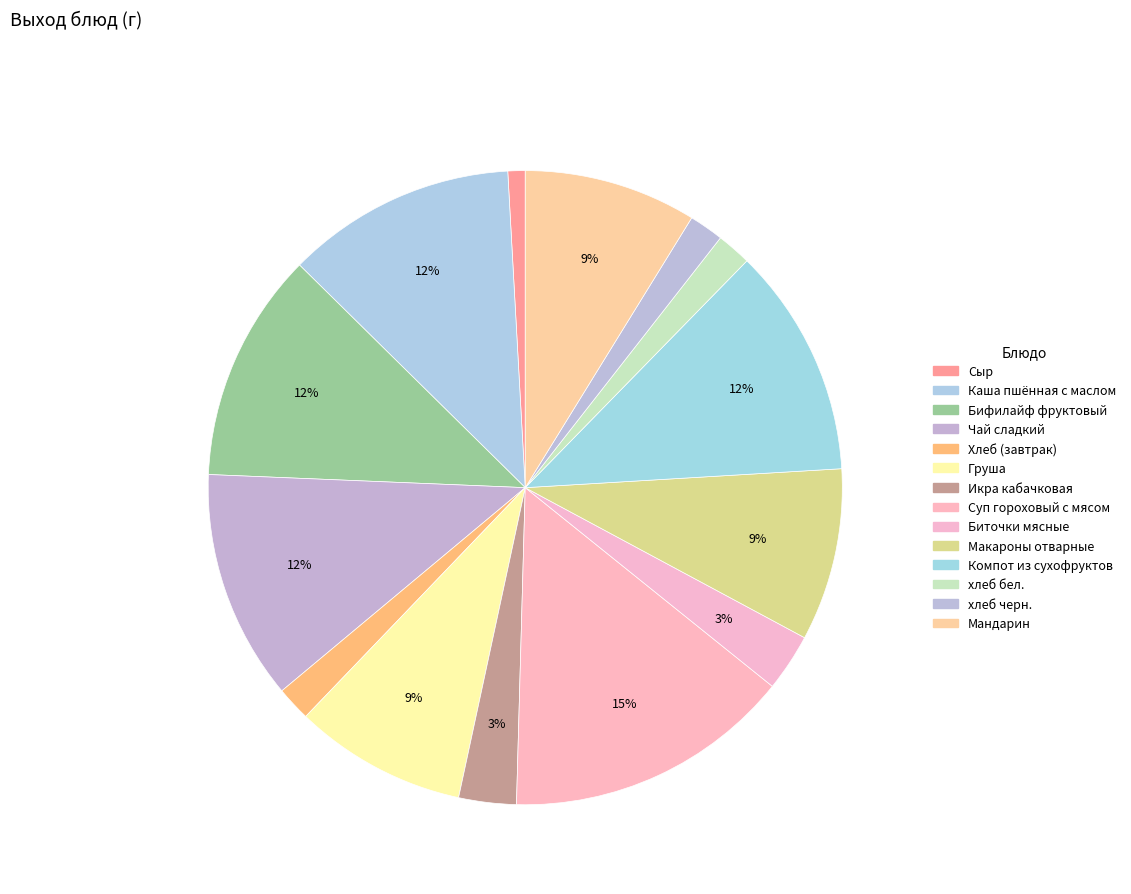

Rank the categories by value from highest to lowest.

Суп гороховый с мясом, Каша пшённая с маслом, Бифилайф фруктовый, Чай сладкий, Компот из сухофруктов, Груша, Макароны отварные, Мандарин, Икра кабачковая, Биточки мясные, Хлеб (завтрак), хлеб бел., хлеб черн., Сыр